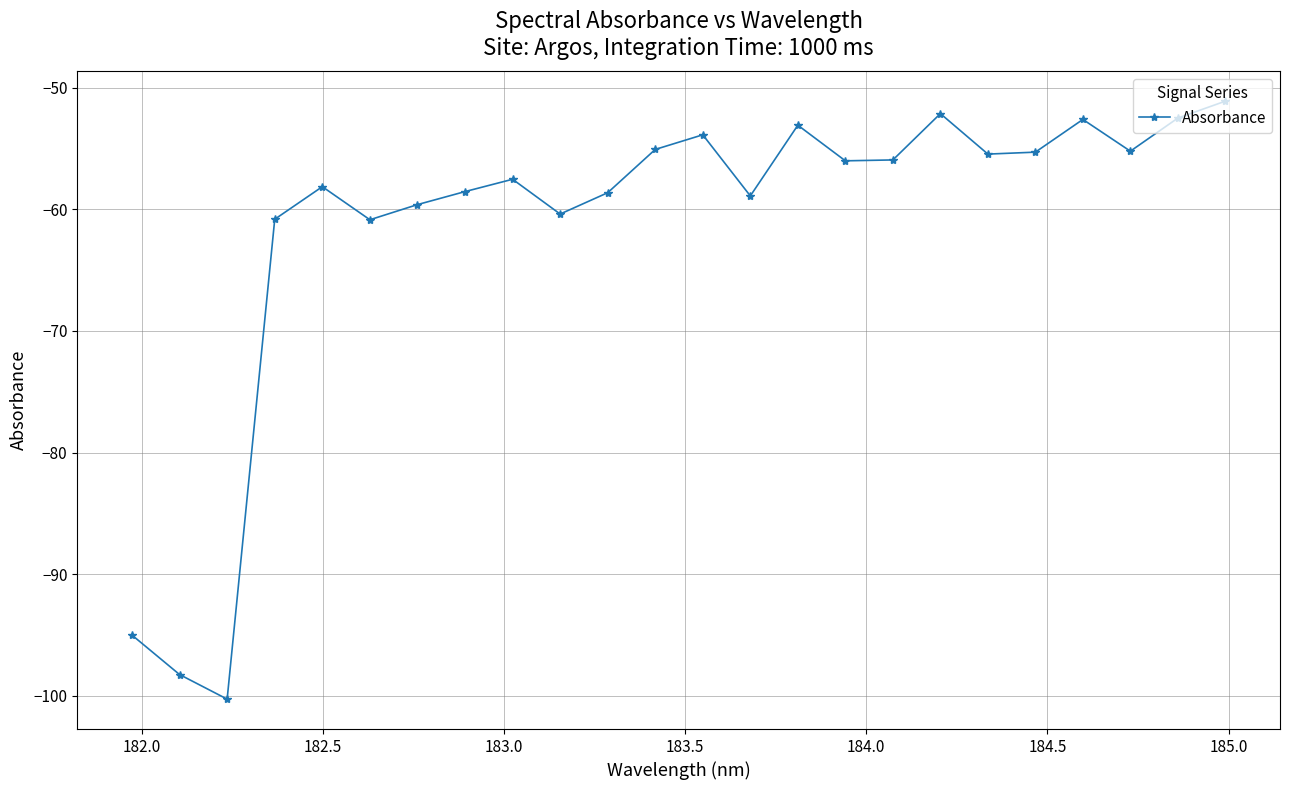

How many data points does each series have?

24